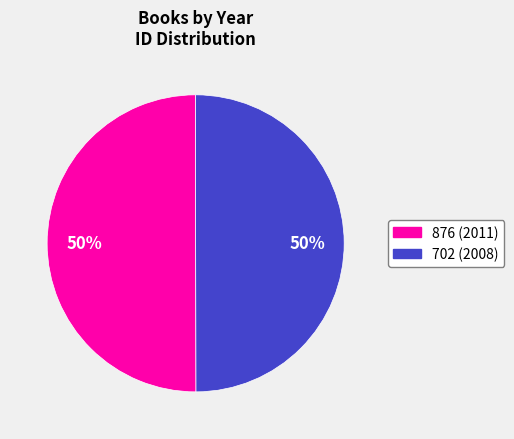

What percentage is the 876 slice, to the nearest percent?

50%